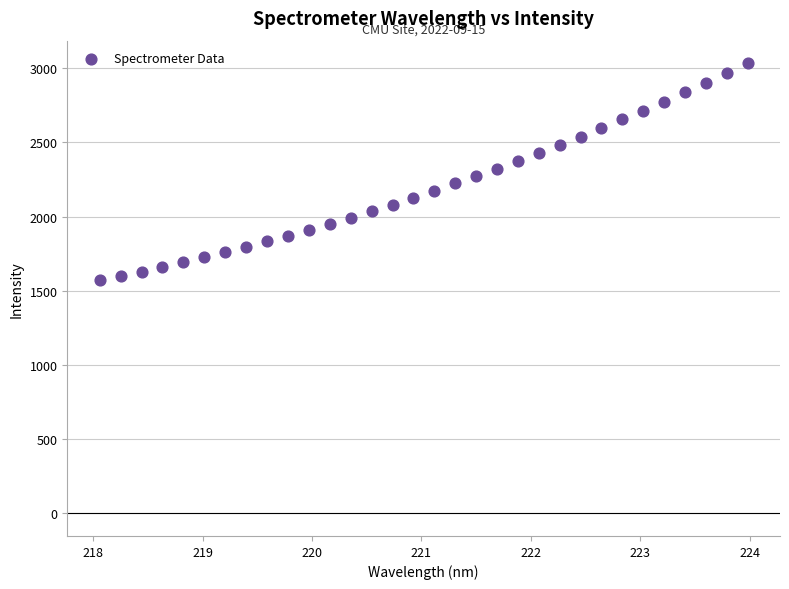

What is the range of X values (max minus min)?

5.9